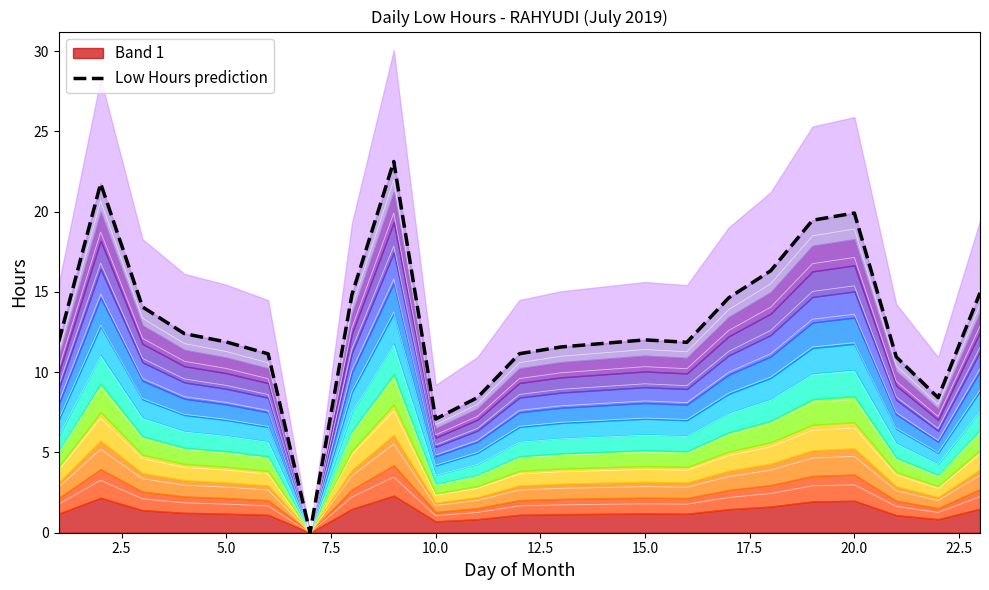

How many data points are above 12?

11